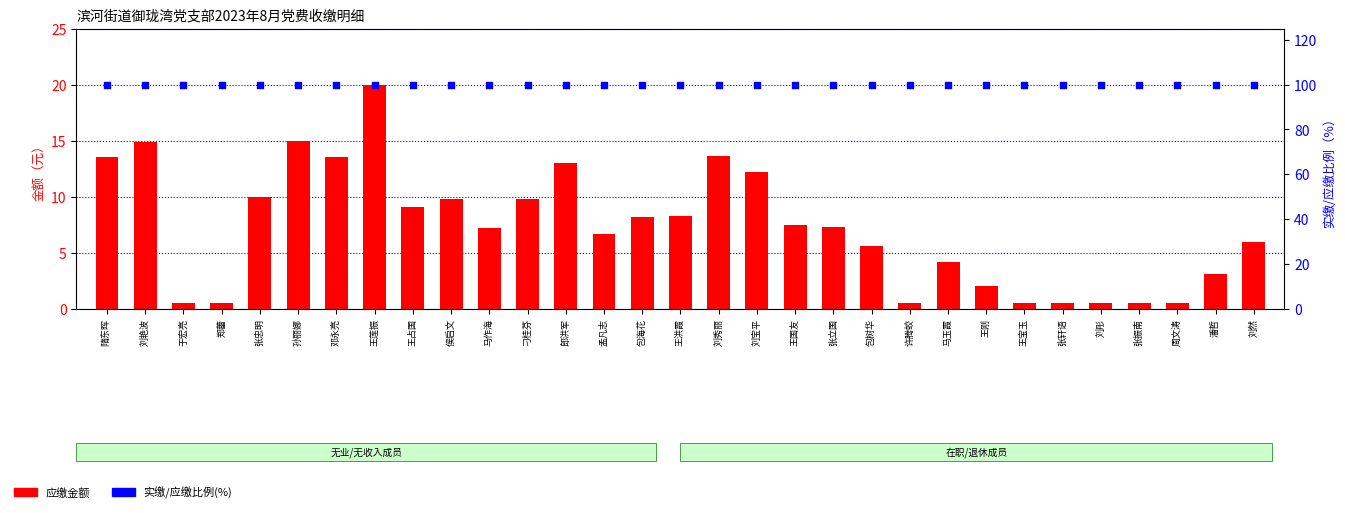

At how many categories does at least one series exceed 19?

31